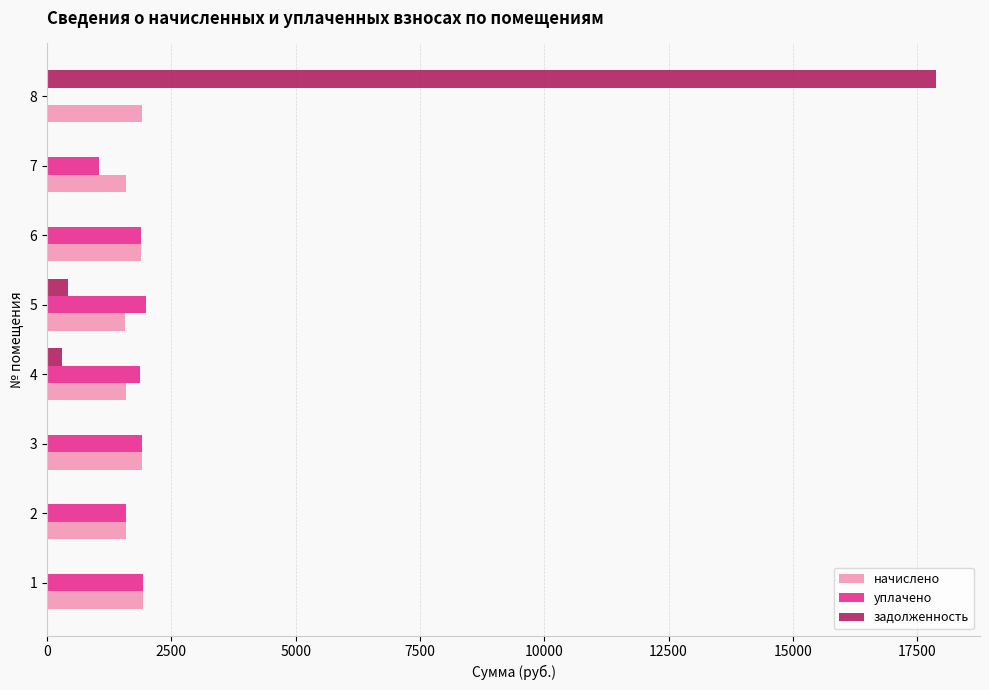

The value of начислено at 1 is 2965.3. True or false?

False